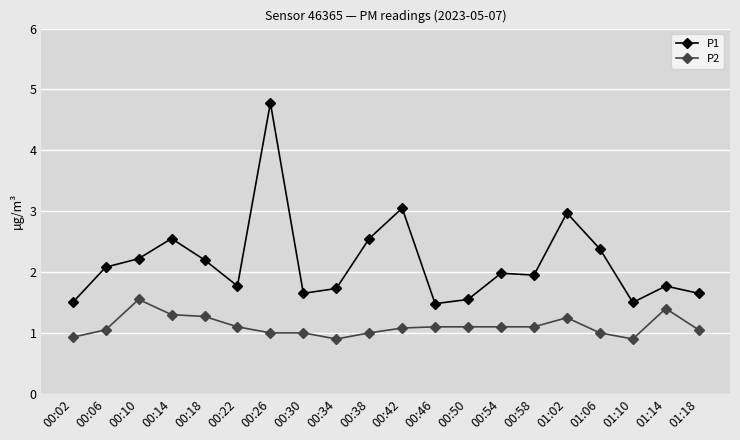

What position from the left is 00:42?

11